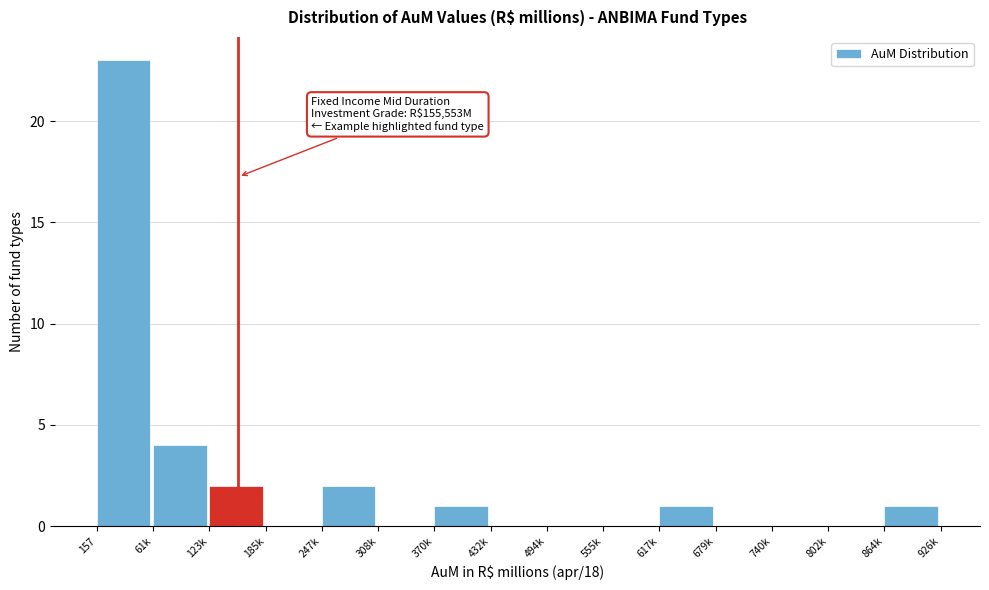

Reading left to right, list all the values displayed in this chart.

157=23	61k=4	123k=2	185k=0	247k=2	308k=0	370k=1	432k=0	494k=0	555k=0	617k=1	679k=0	740k=0	802k=0	864k=1